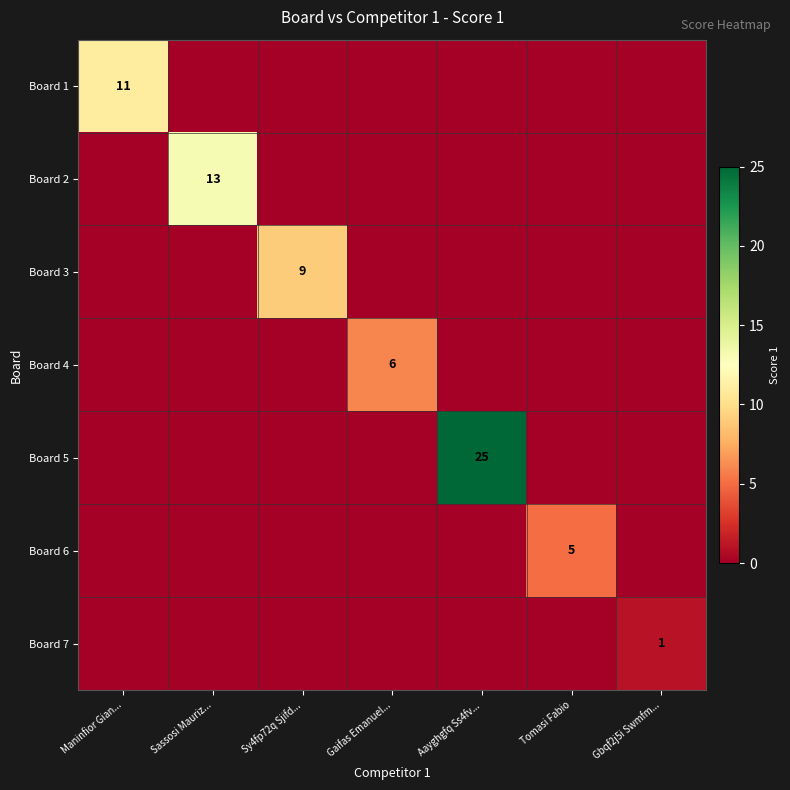

The Board 7 series shows 1 at Gbqf2j5i Swmfm.... True or false?

True